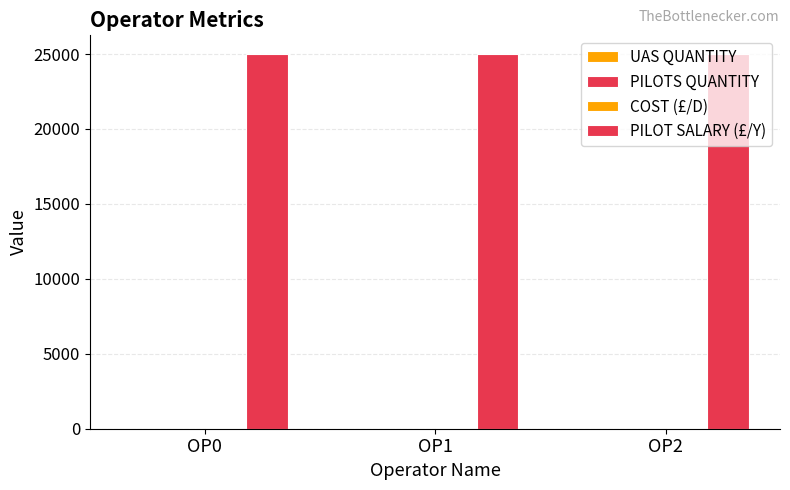

Is the value of PILOT SALARY (£/Y) at OP1 greater than the value of UAS QUANTITY at OP1?

Yes